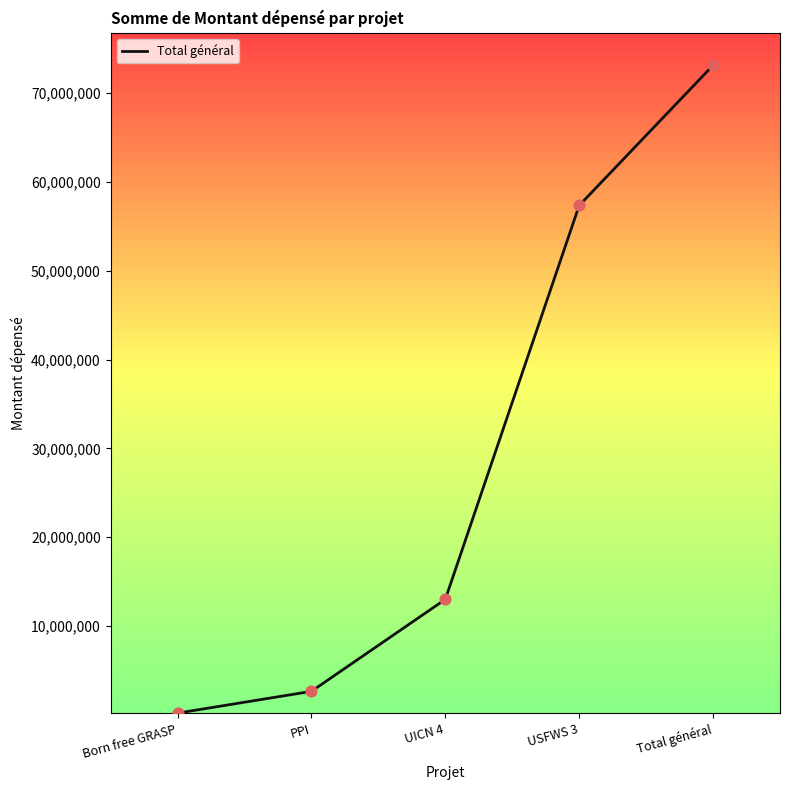

What is the change in value from PPI to UICN 4?

+10356870